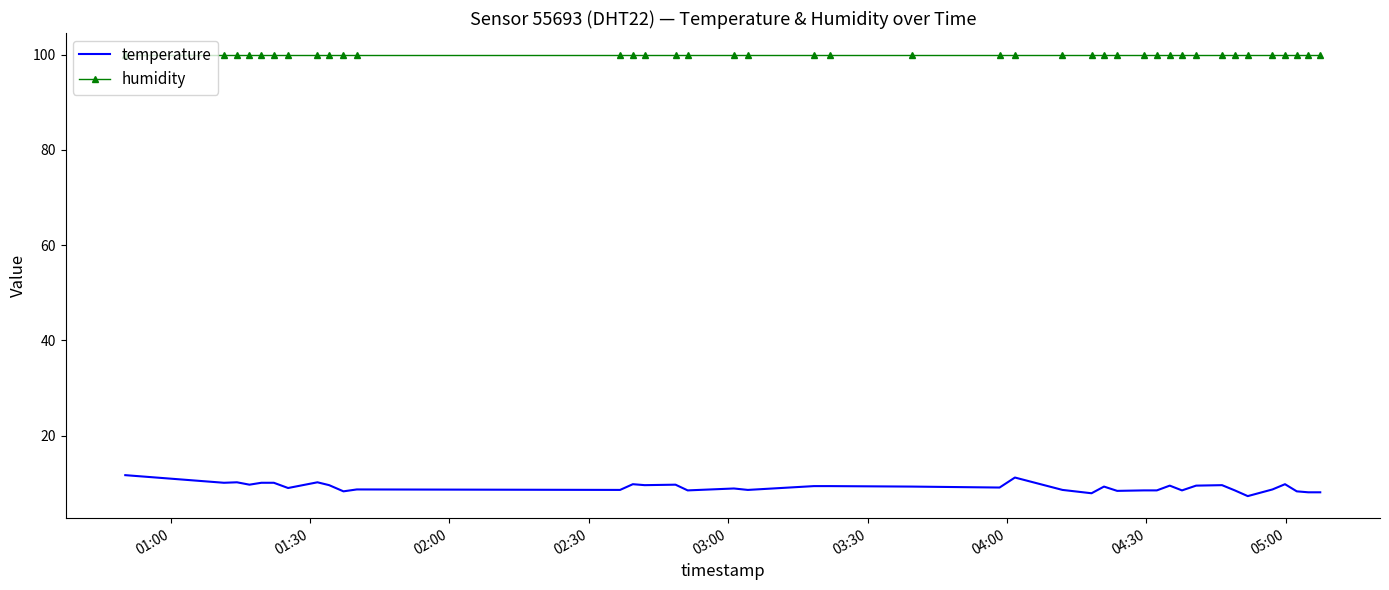

What is the maximum value shown in the chart?

99.9